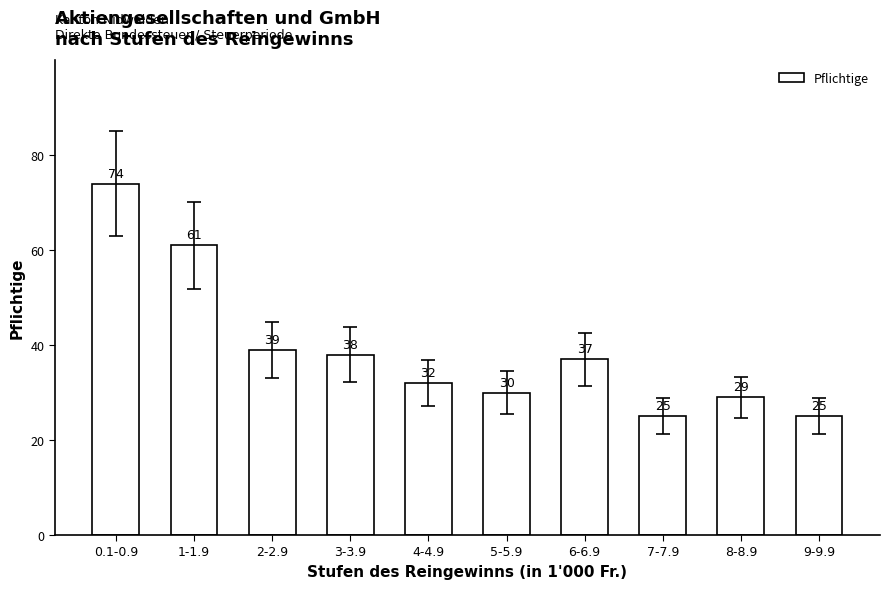

Is it true that the value at 9-9.9 is 44?

False